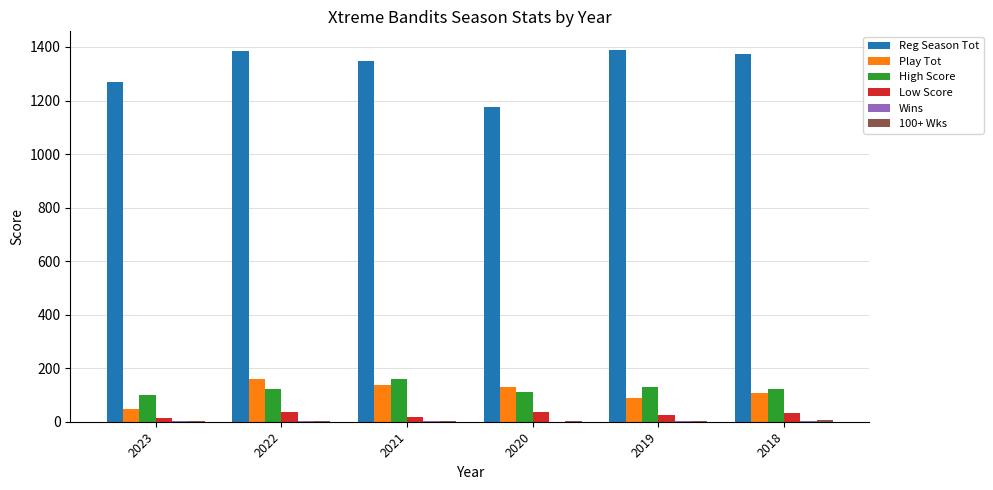

Which series changed the most between 2020 and 2018?

Reg Season Tot